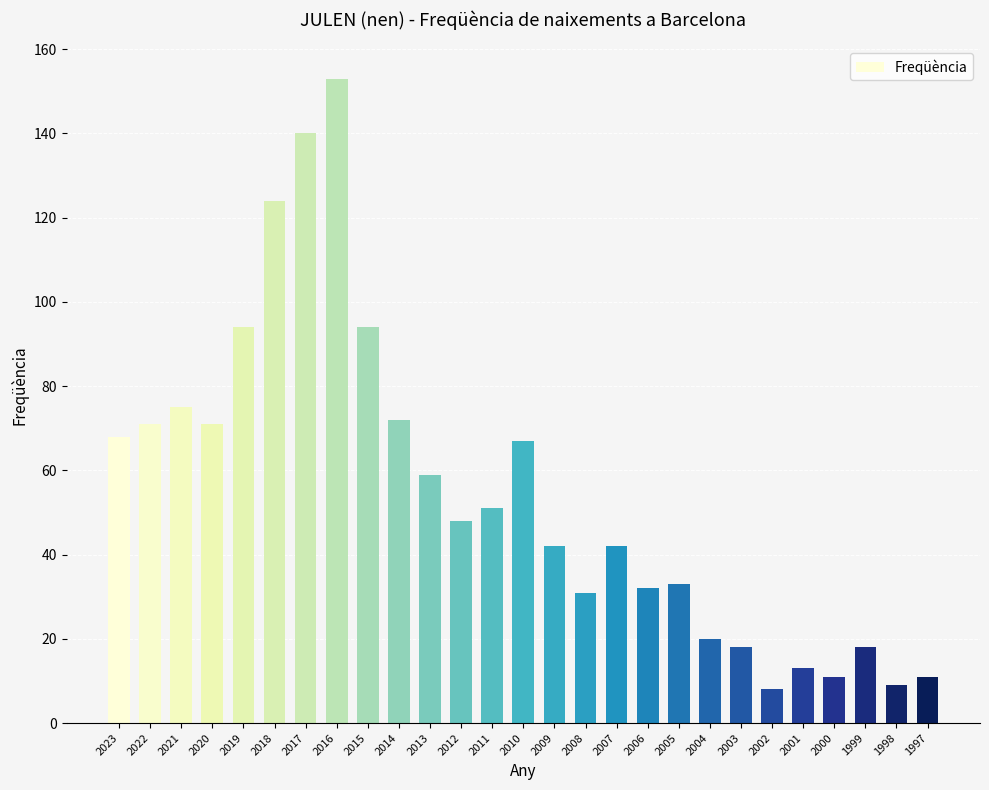

What is the smallest value displayed?

8